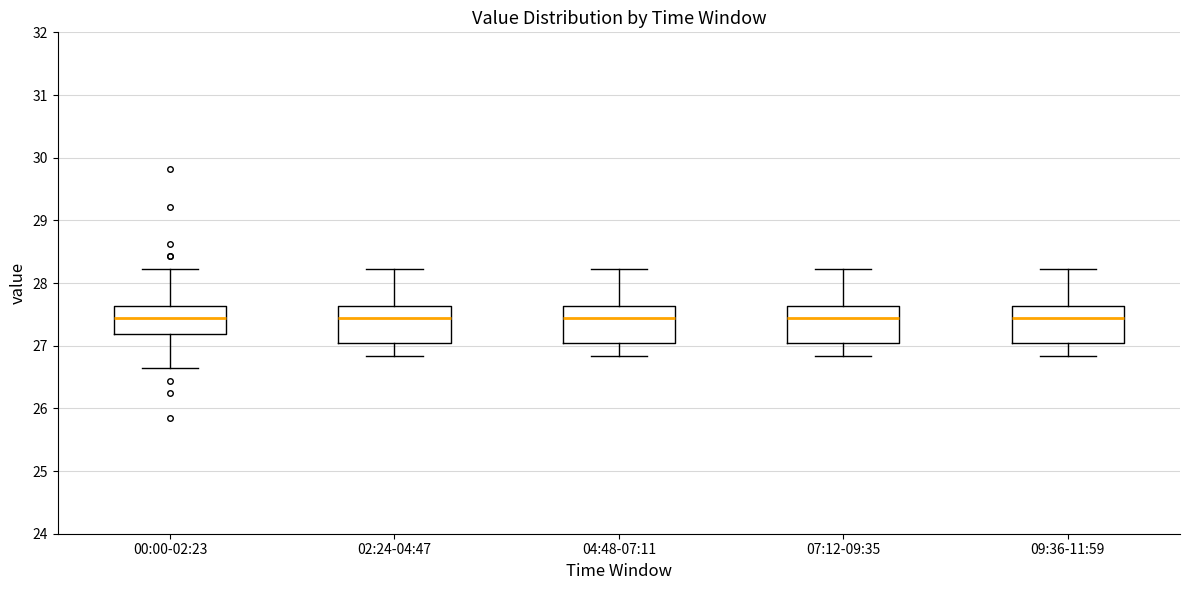

Where does the lower whisker of the box for 07:12-09:35 end on the y-axis? The values are not printed on the chart, so give them approximately, as read against the axis.

26.8